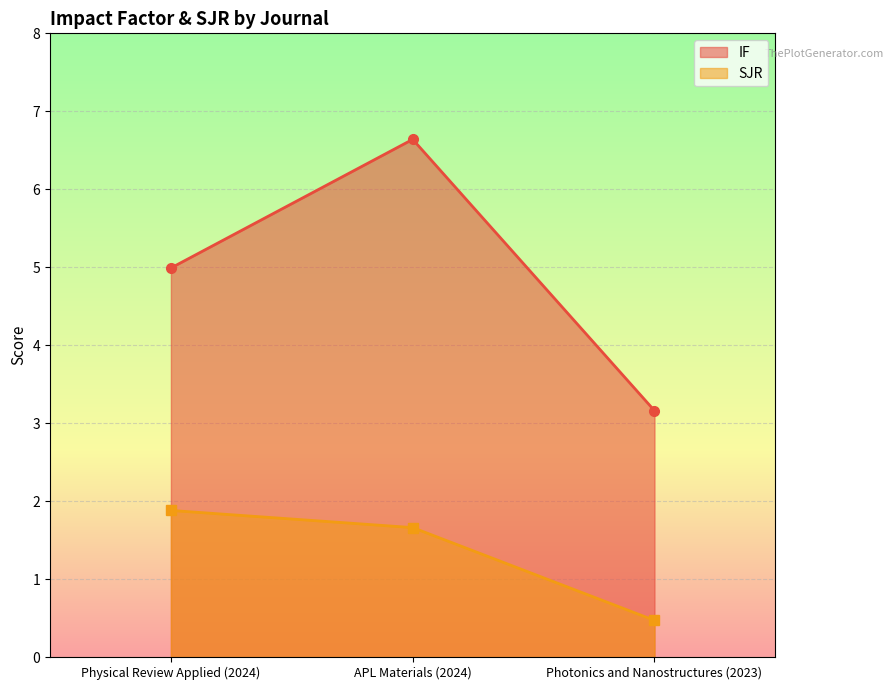

What is the total value across all series at APL Materials (2024)?

8.3